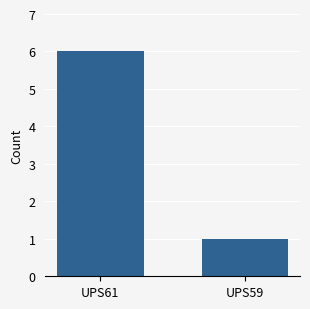

The value at UPS59 is 1. True or false?

True